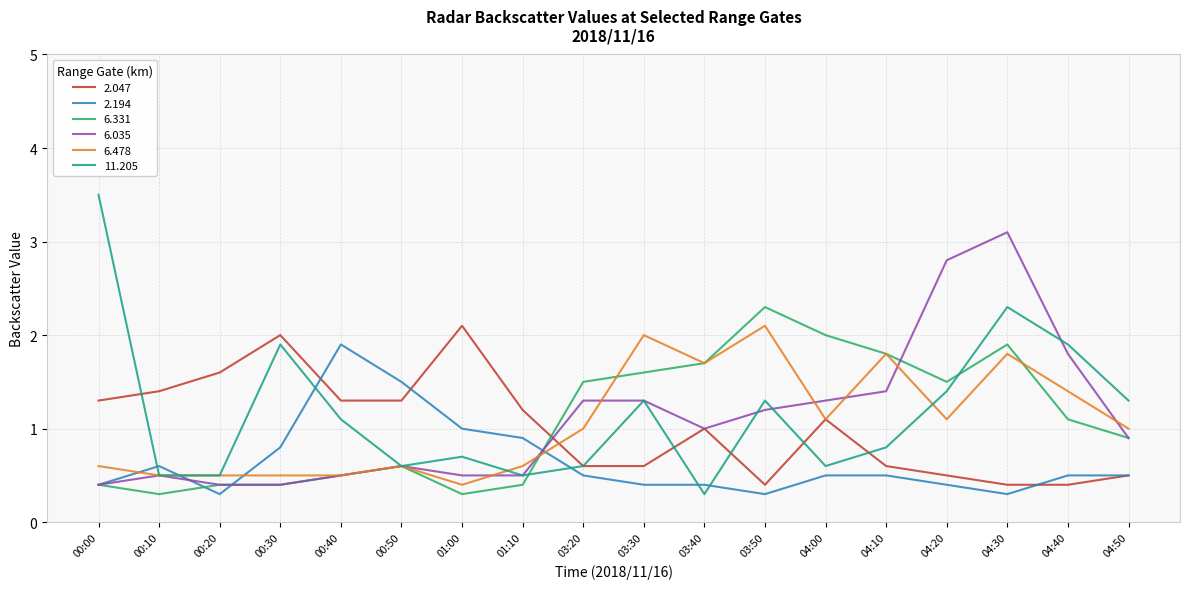

Which category has the highest value in the 6.331 series?

03:50